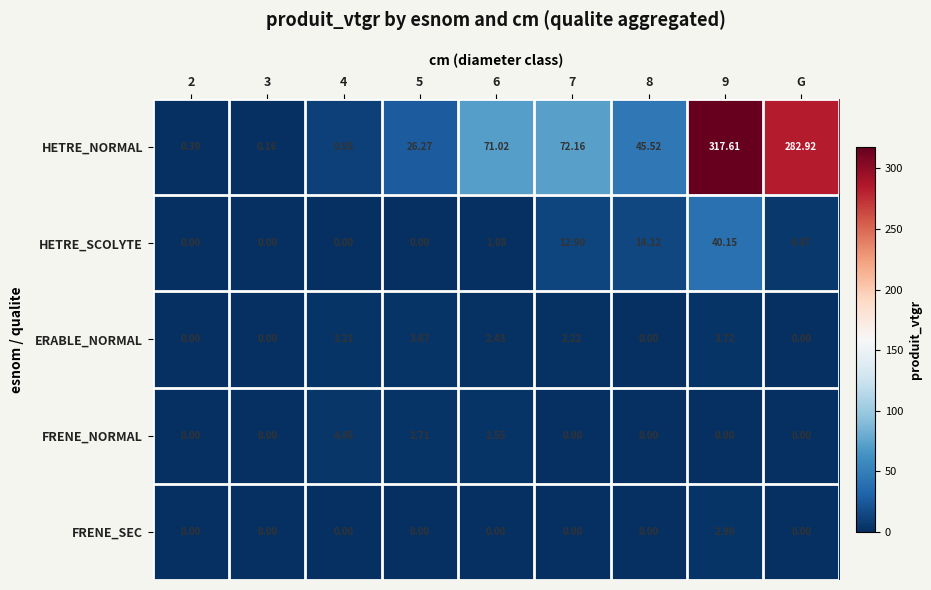

List the series in order of their peak value, lowest first.

FRENE_SEC, ERABLE_NORMAL, FRENE_NORMAL, HETRE_SCOLYTE, HETRE_NORMAL